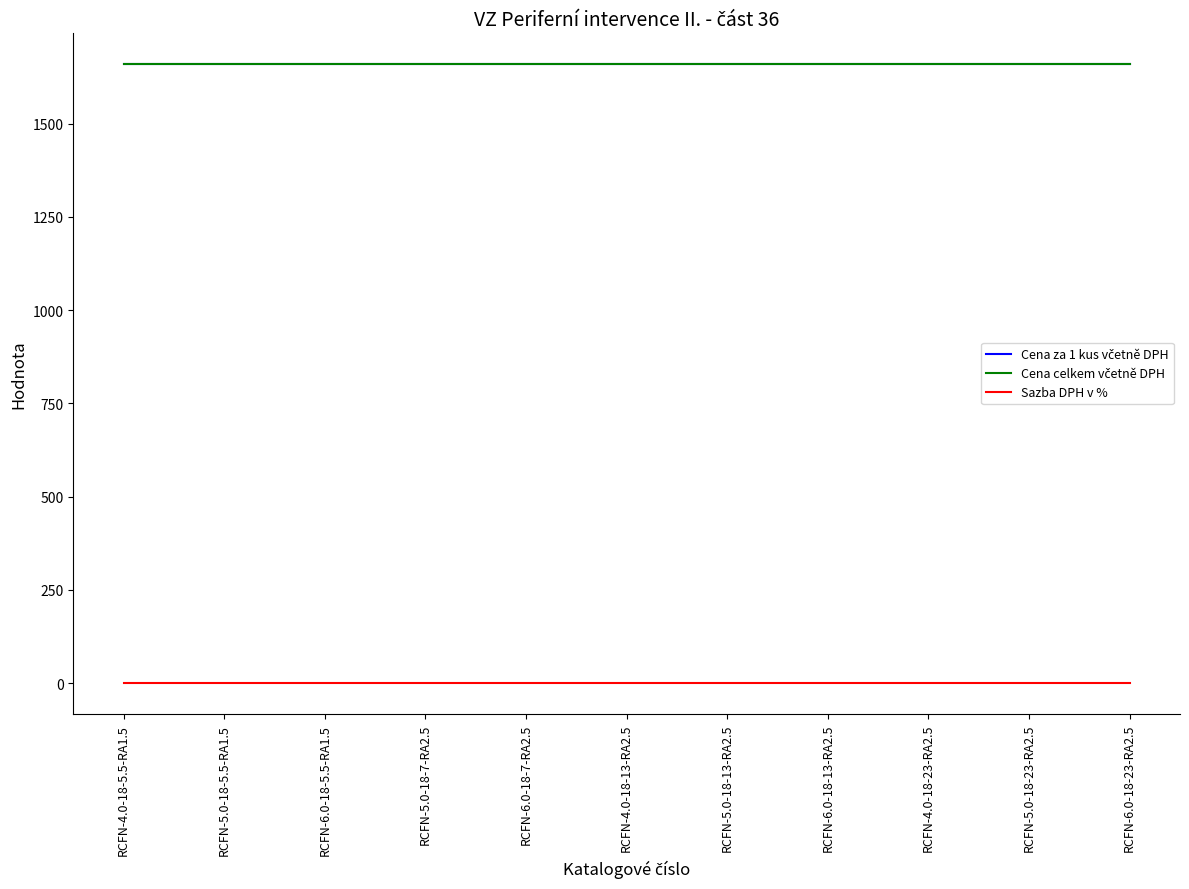

Does the chart display data point markers on the line(s)?

No